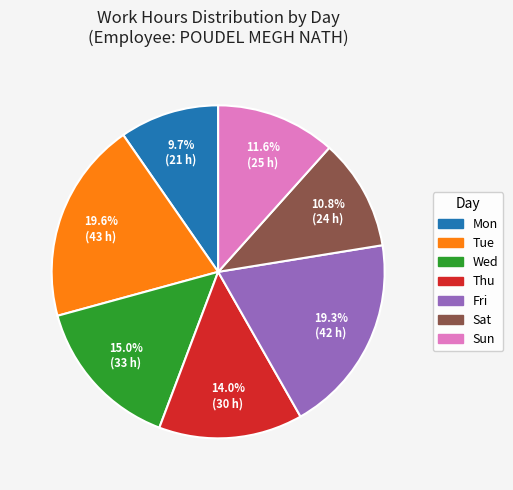

How many segments does this pie chart have?

7